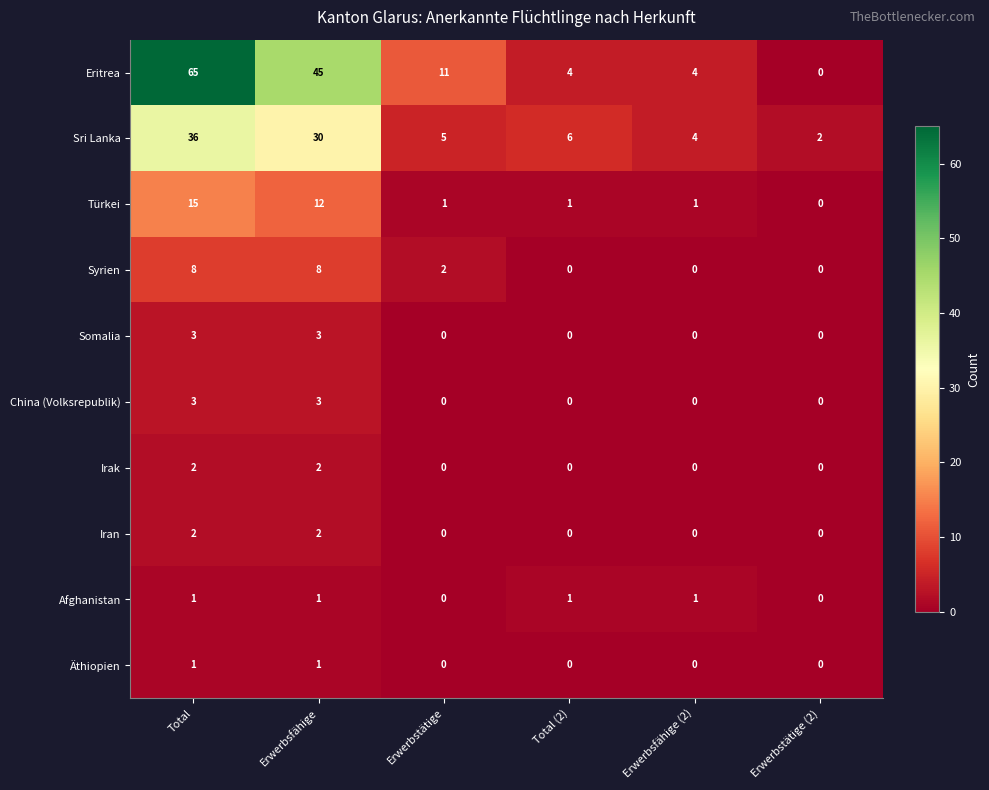

The Irak series shows 1 at Erwerbstätige. True or false?

False